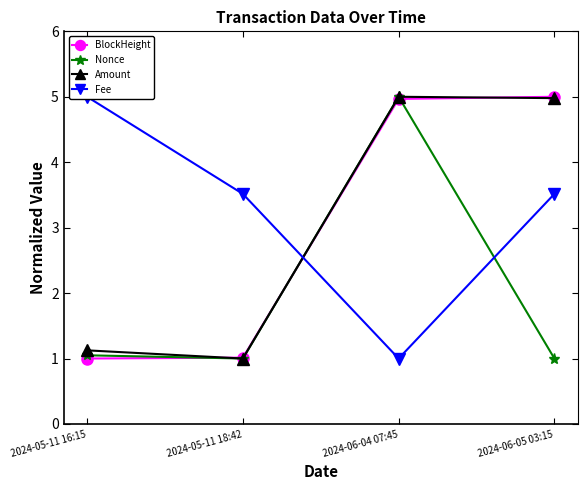

How many data points in Fee are less than 3?

1